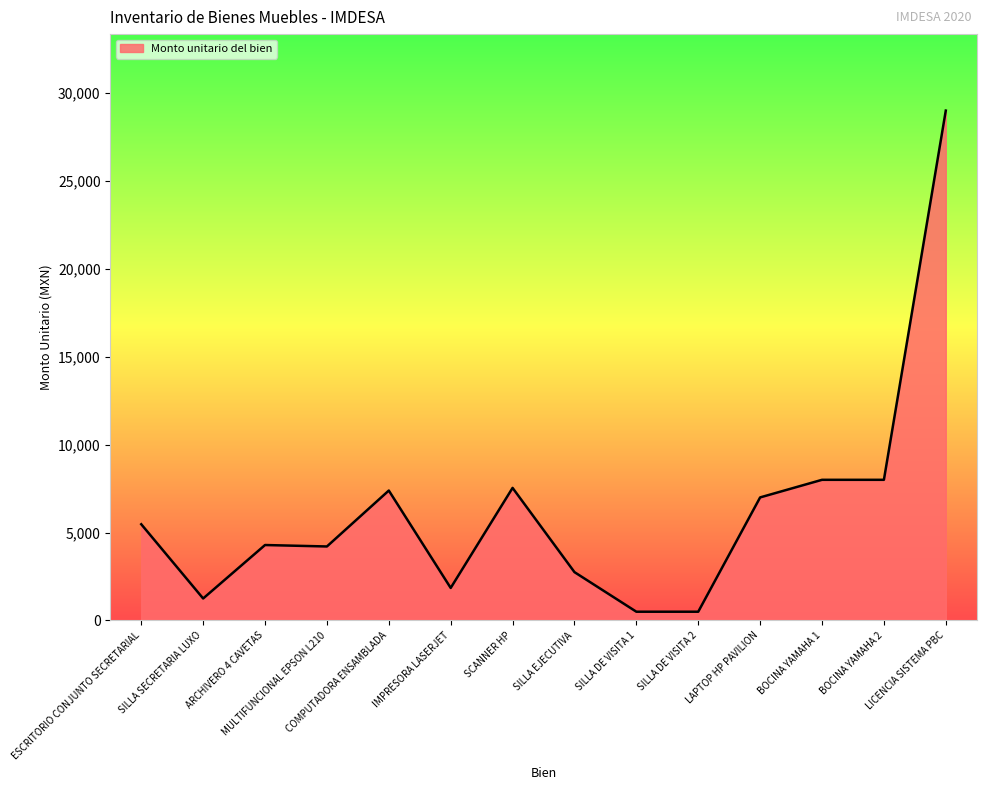

What is the maximum value shown in the chart?

29000.0